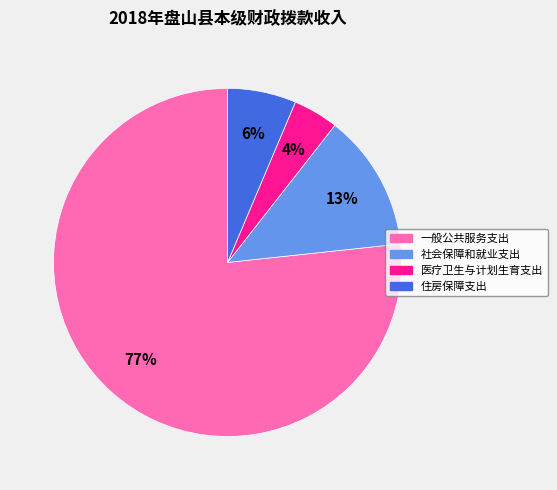

Which category has the biggest portion of the pie?

一般公共服务支出